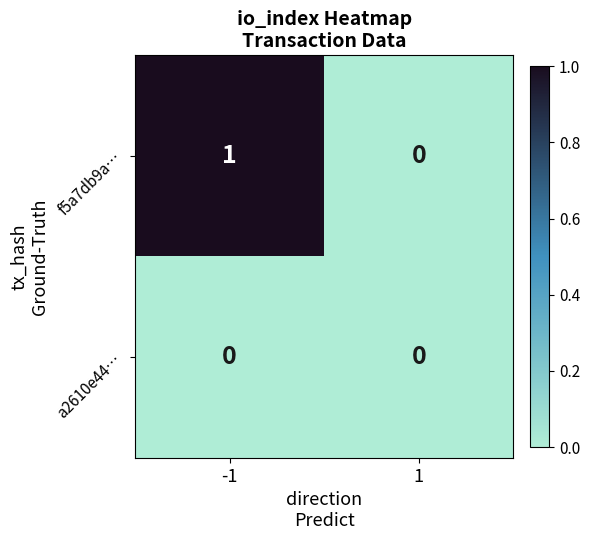

Which series changed the most between -1 and 1?

f5a7db9a…